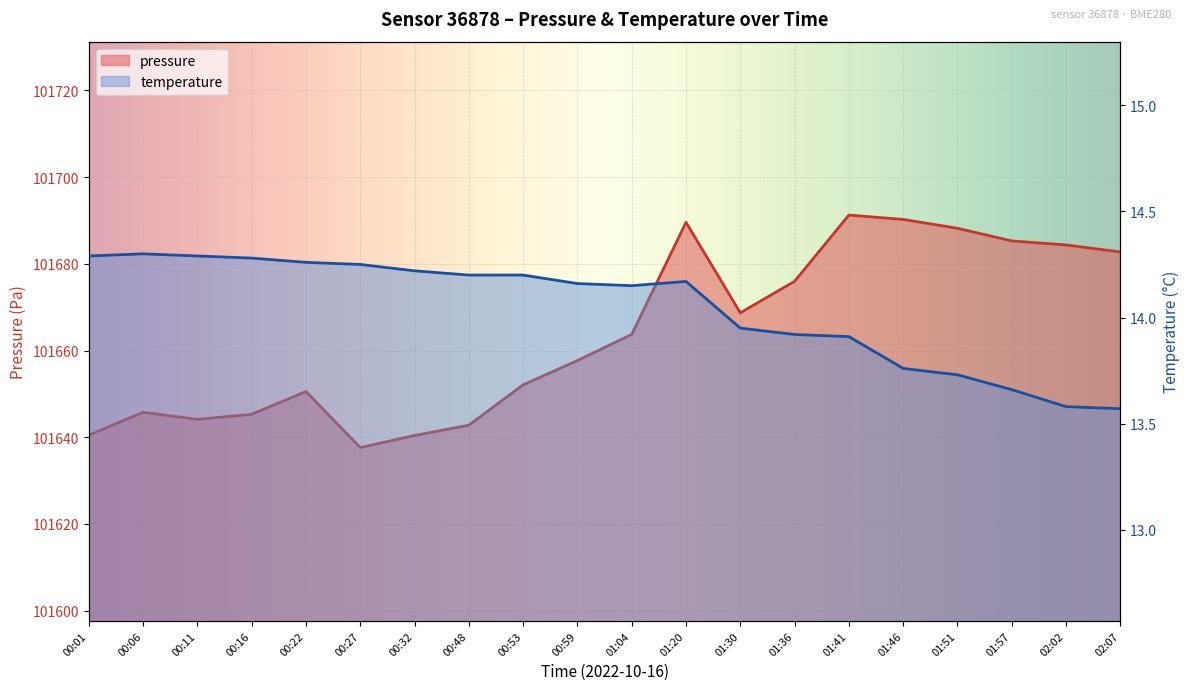

What are all the series names shown in the legend?

pressure, temperature